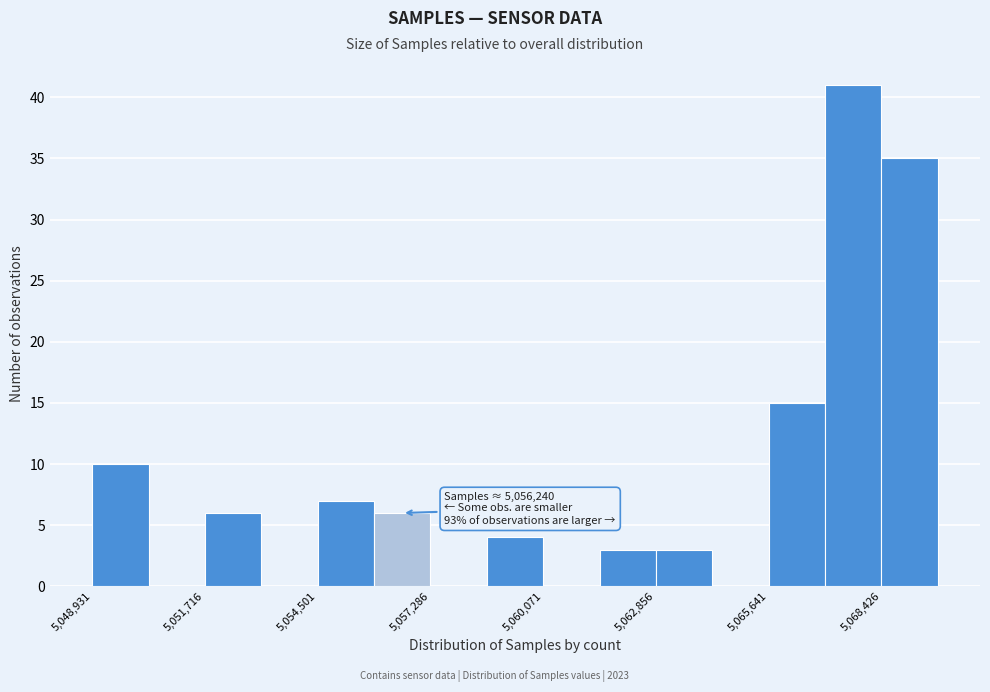

Read against the x-axis, roughly where is the centre of the tallest bar?

5067500